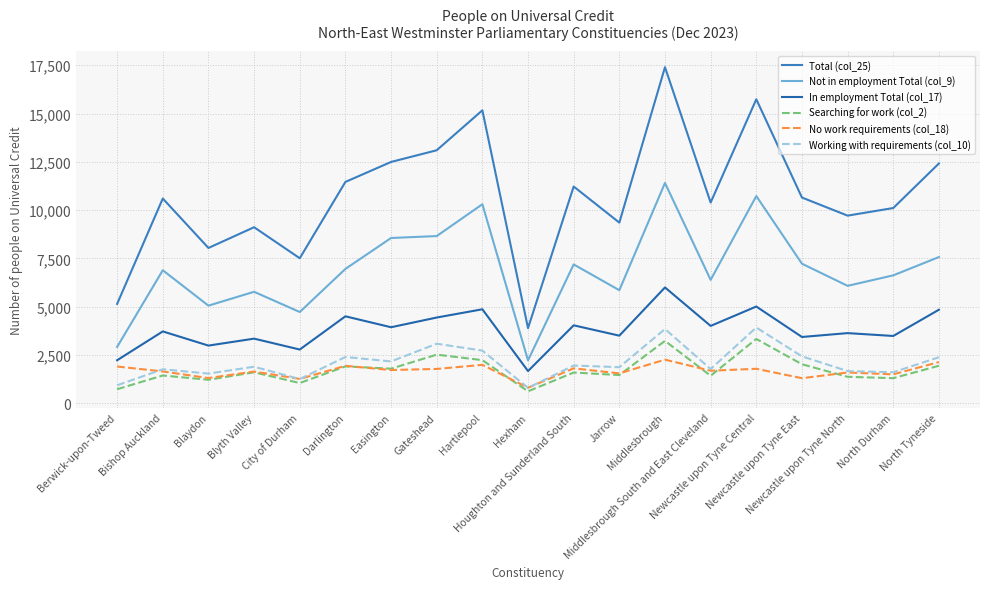

What is the sum of the Not in employment Total (col_9) values at Blaydon and Newcastle upon Tyne East?

12280